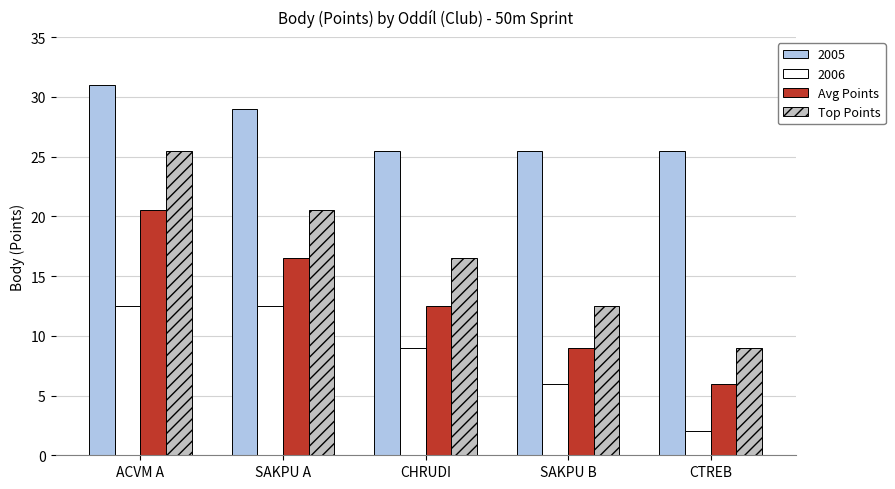

The value of Top Points at SAKPU A is 11.2. True or false?

False